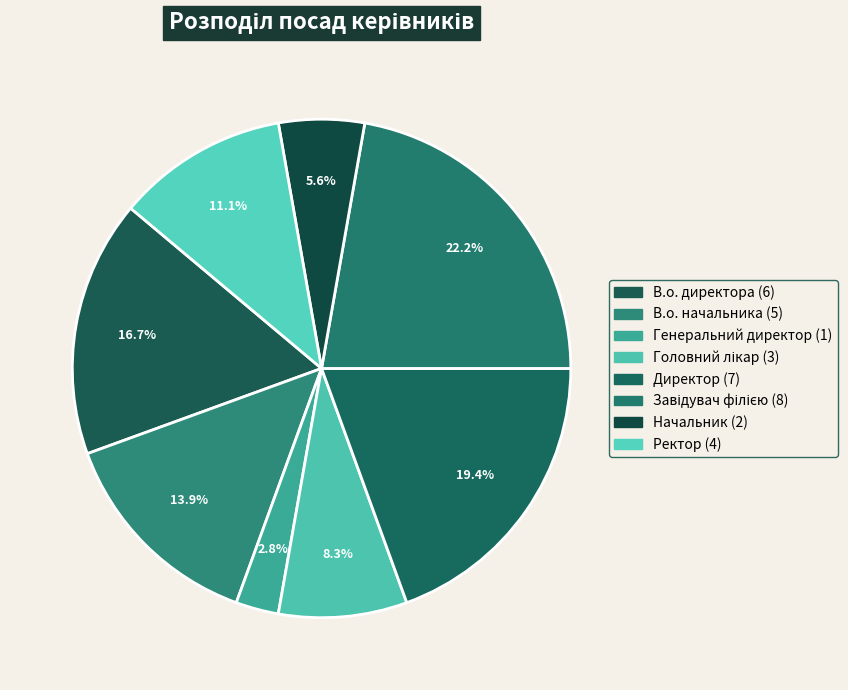

What is the change in value from В.о. директора to Начальник?

-4